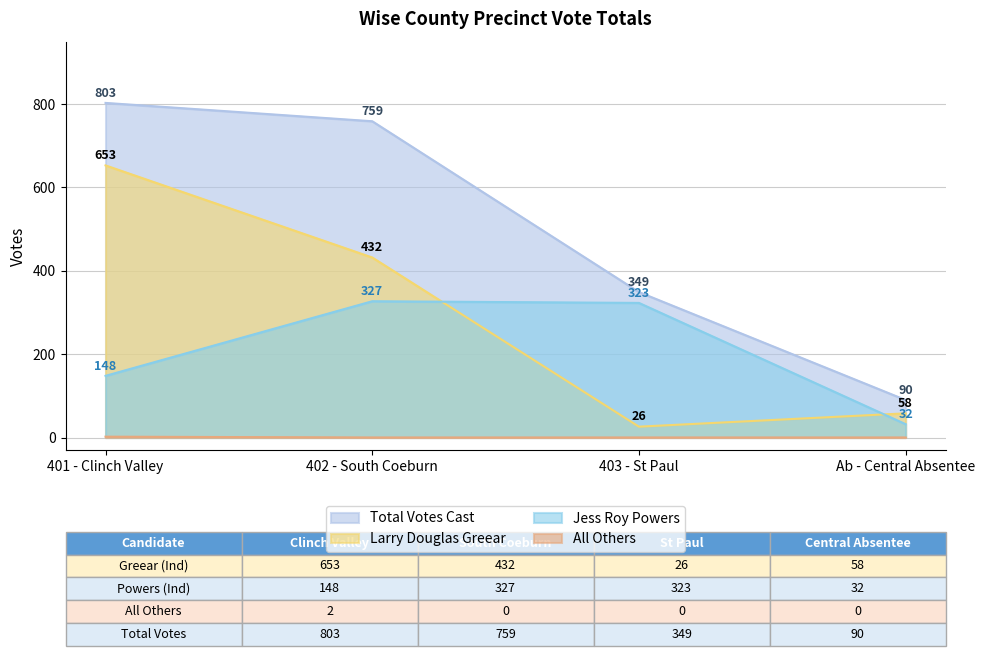

True or false: All Others and Jess Roy Powers intersect in this chart.

False